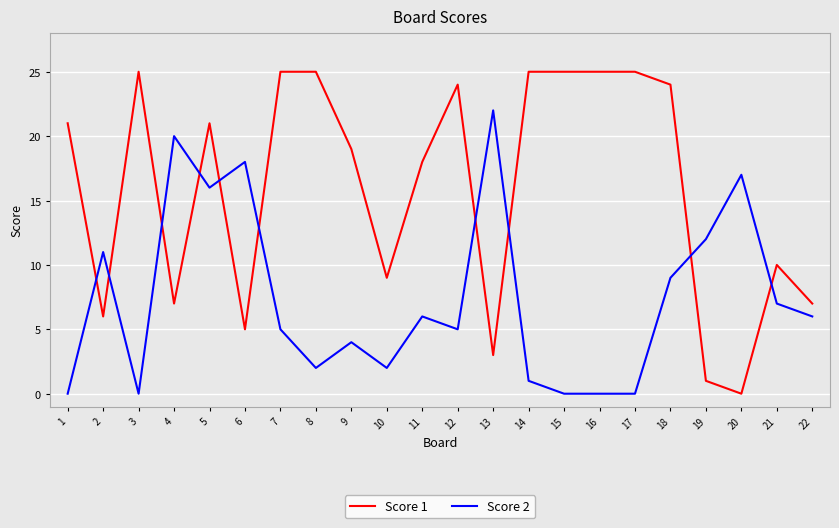

The Score 1 series shows 7 at 8. True or false?

False